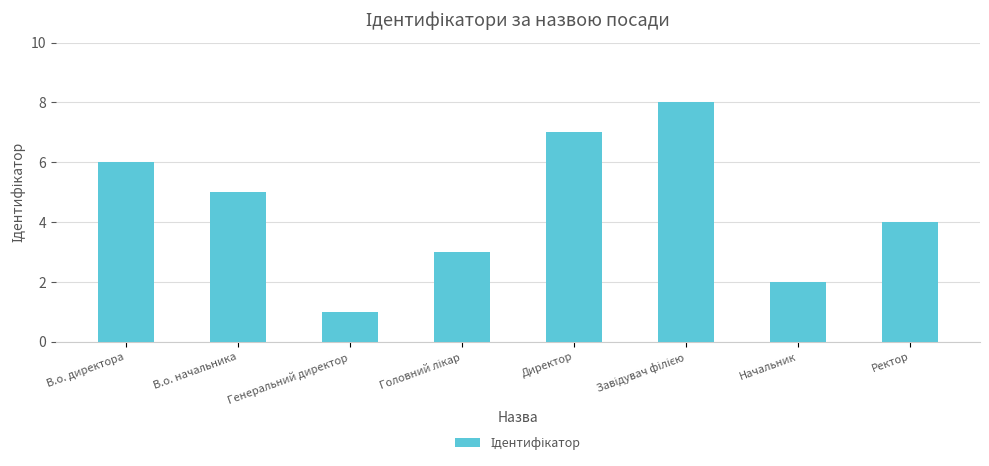

Reading right to left, list all the values displayed in this chart.

4	2	8	7	3	1	5	6